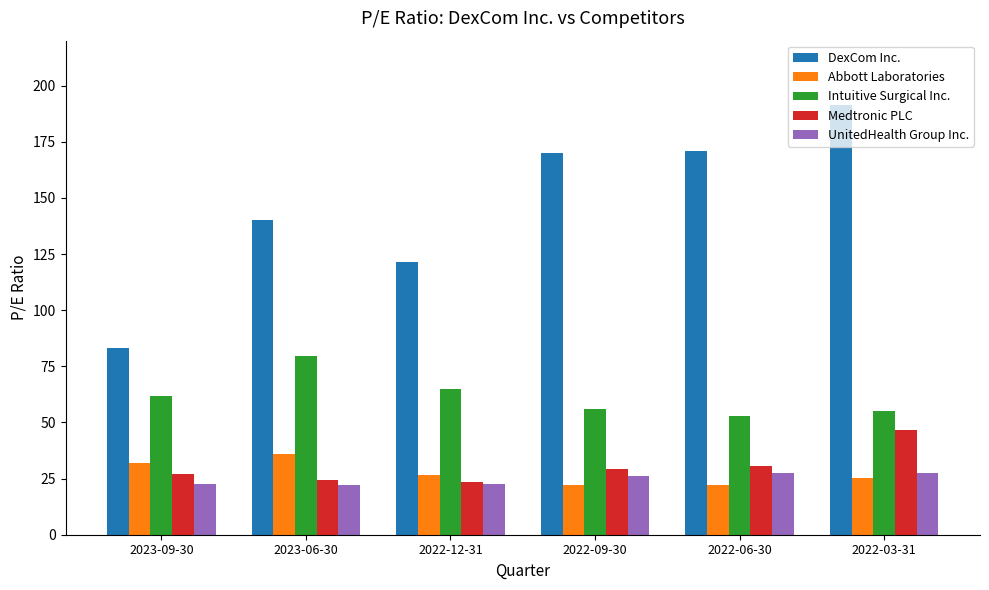

What is the maximum value shown in the chart?

191.5